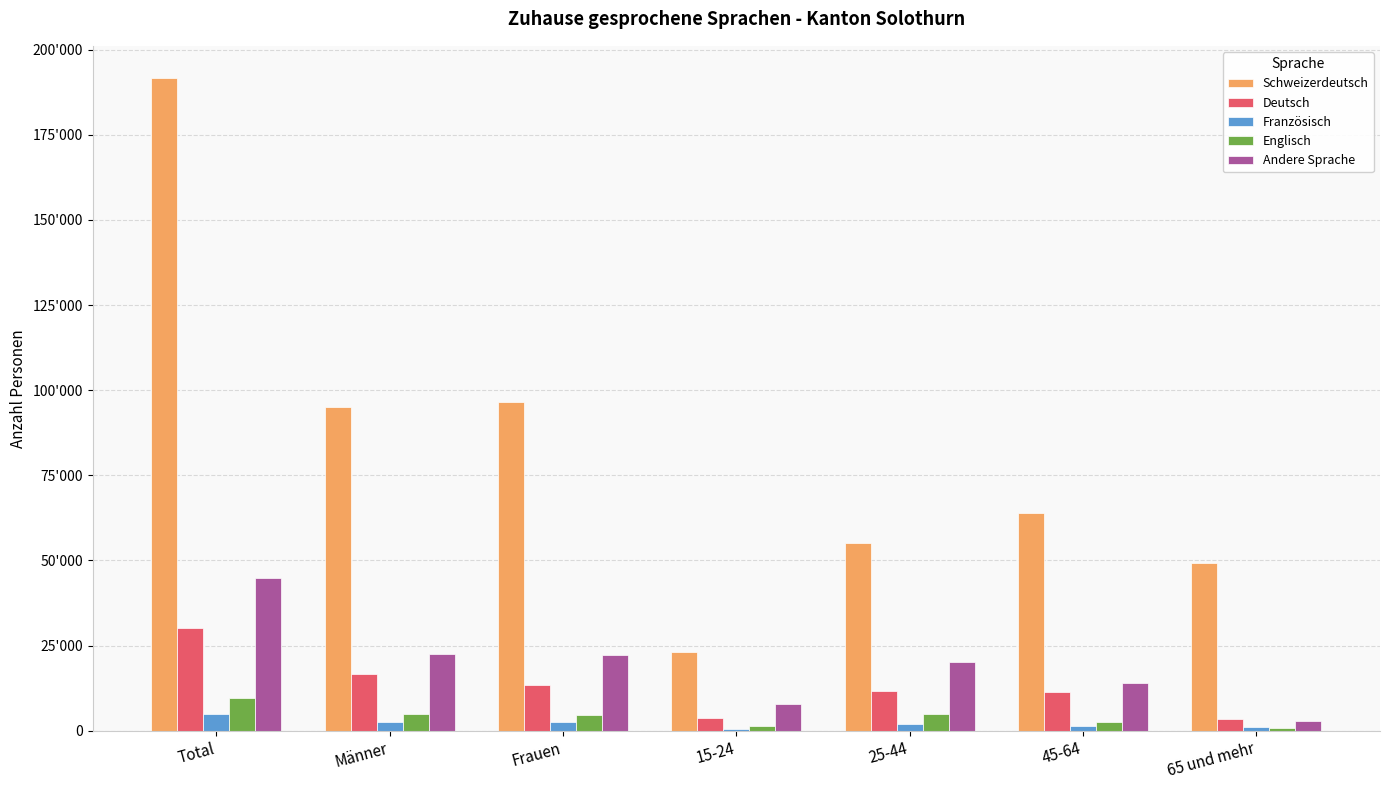

Reading left to right, extract all data points from this chart.

Schweizerdeutsch: 191557.8	95091.7	96466.1	23240.7	55173.8	64007.0	49136.3
Deutsch: 30206.3	16776.7	13429.6	3758.8	11716.5	11272.8	3458.1
Französisch: 4987.0	2443.1	2543.9	493.9	1880.6	1500.7	1111.7
Englisch: 9554.1	4819.5	4734.6	1261.1	4951.1	2583.6	758.4
Andere Sprache: 44904.0	22669.7	22234.3	7736.4	20265.4	13914.7	2987.5